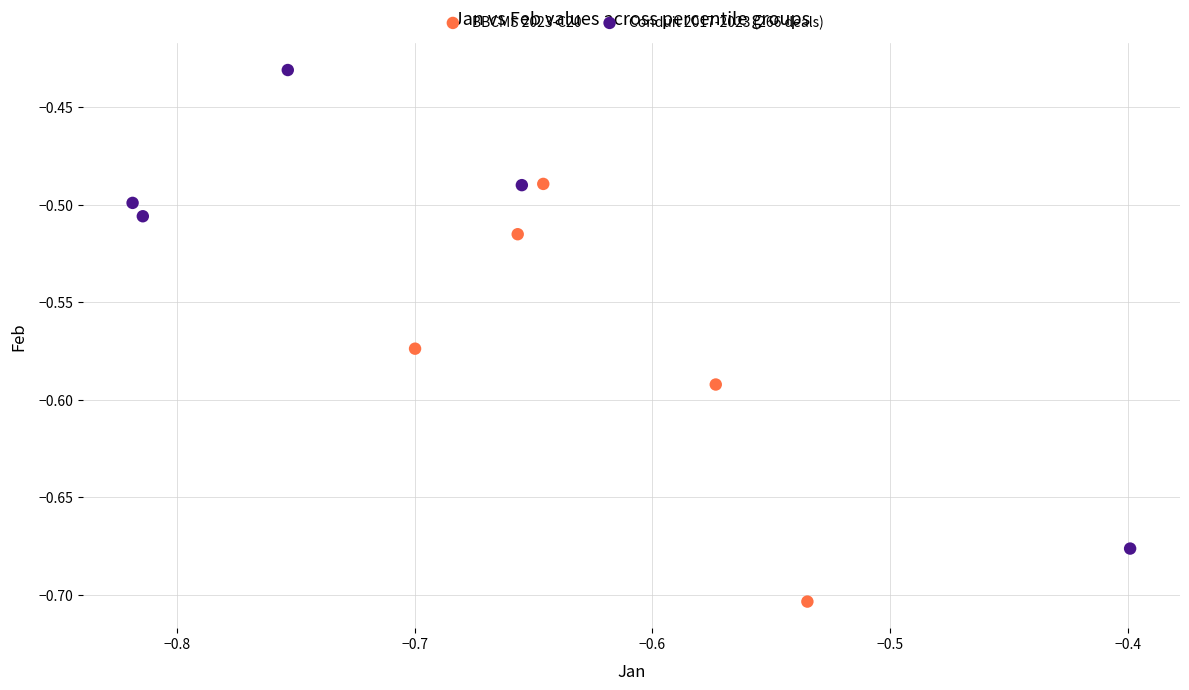

Which series contains the highest Y value?

Conduit 2017-2023 (266 deals)